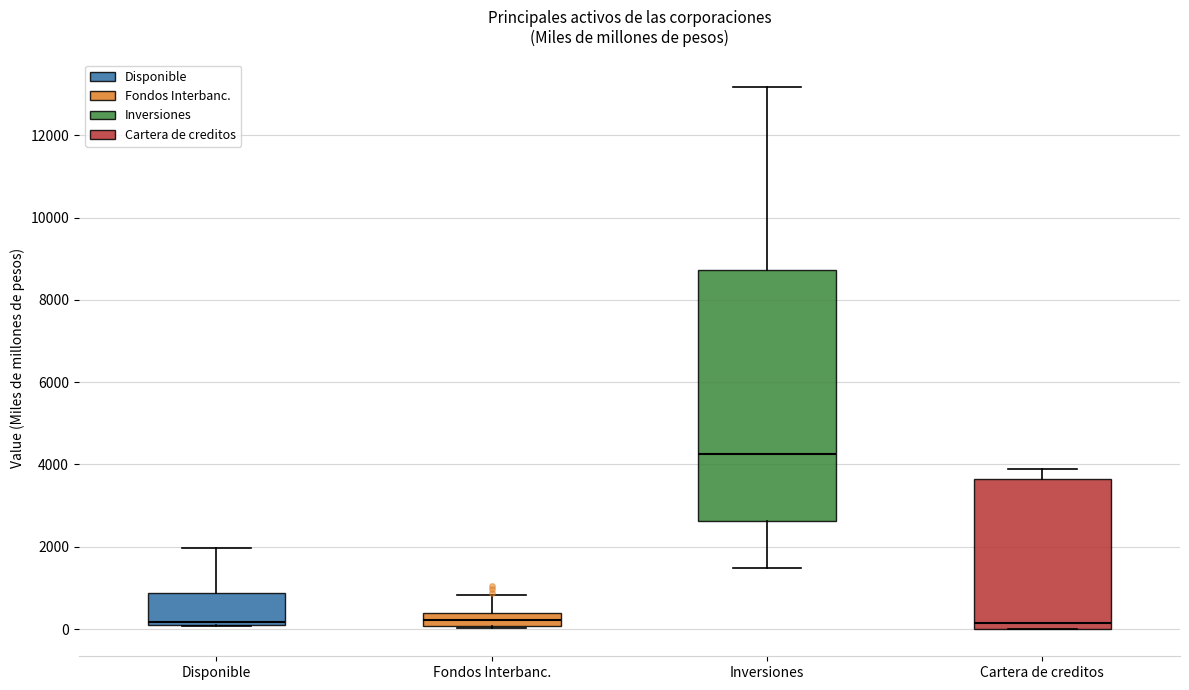

Where is the upper edge of the box for Fondos Interbanc. on the y-axis? The values are not printed on the chart, so give them approximately, as read against the axis.

400